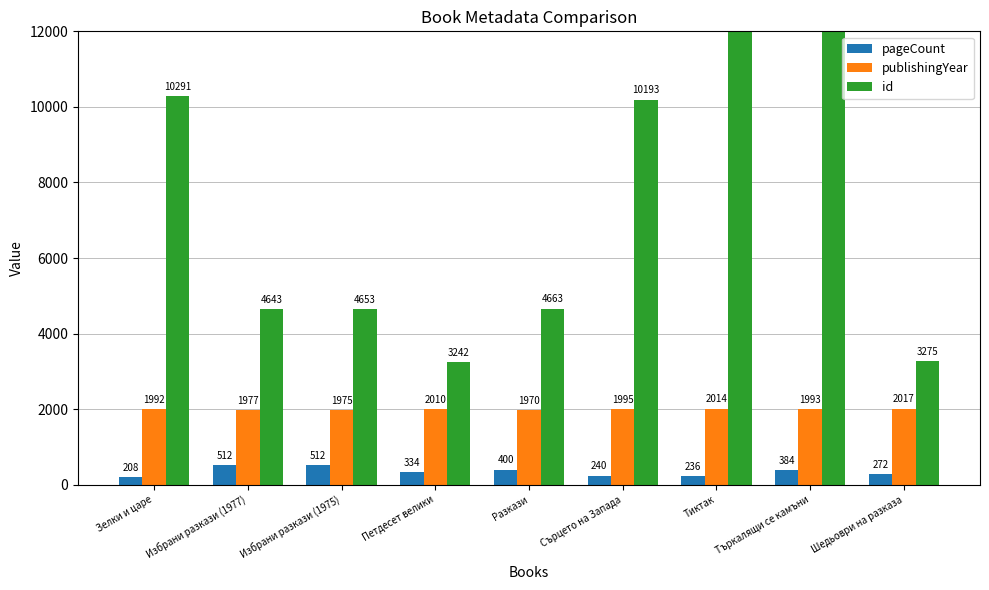

Reading left to right, list all the values displayed in this chart.

pageCount: Зелки и царе=208	Избрани разкази (1977)=512	Избрани разкази (1975)=512	Петдесет велики=334	Разкази=400	Сърцето на Запада=240	Тиктак=236	Търкалящи се камъни=384	Шедьоври на разказа=272
publishingYear: Зелки и царе=1992	Избрани разкази (1977)=1977	Избрани разкази (1975)=1975	Петдесет велики=2010	Разкази=1970	Сърцето на Запада=1995	Тиктак=2014	Търкалящи се камъни=1993	Шедьоври на разказа=2017
id: Зелки и царе=10291	Избрани разкази (1977)=4643	Избрани разкази (1975)=4653	Петдесет велики=3242	Разкази=4663	Сърцето на Запада=10193	Тиктак=16203	Търкалящи се камъни=16054	Шедьоври на разказа=3275